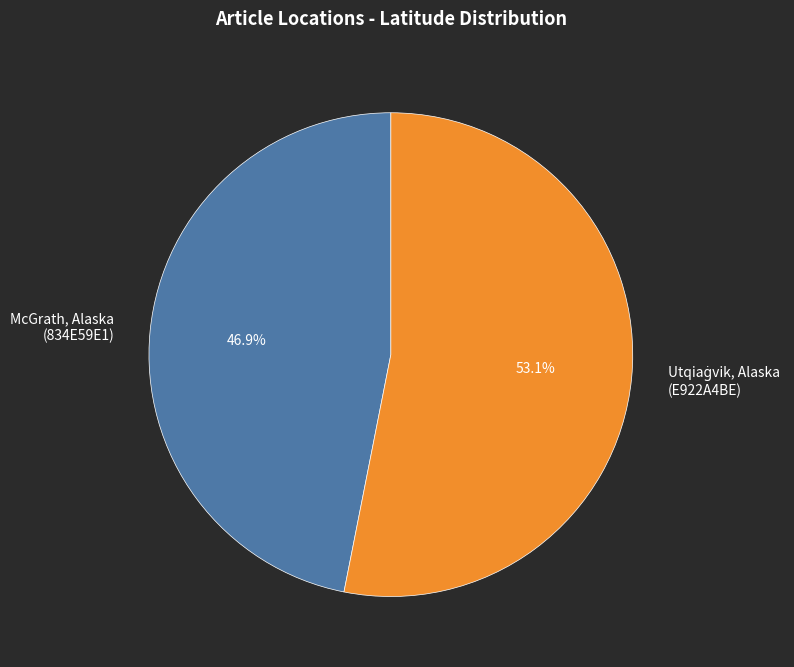

How much of the chart is everything except McGrath, Alaska (834E59E1)?

53.1%